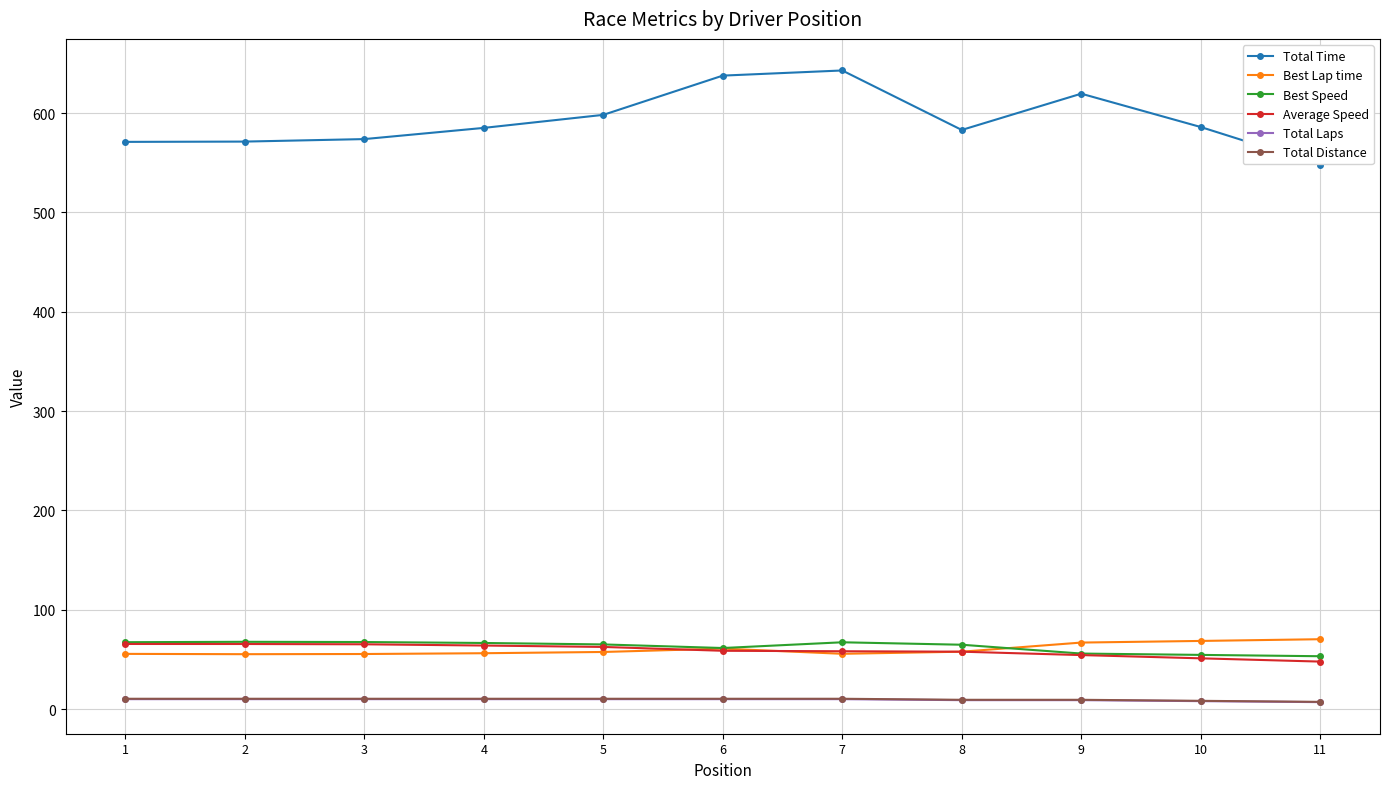

Is the value of Total Laps at 4 greater than the value of Average Speed at 11?

No